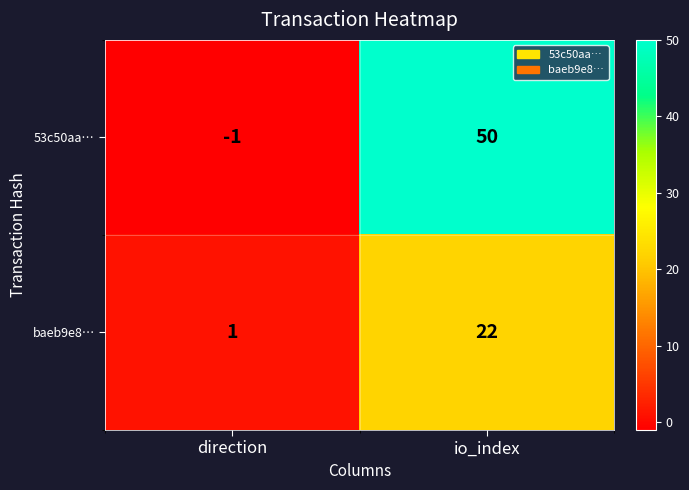

Read the baeb9e8… value at io_index.

22